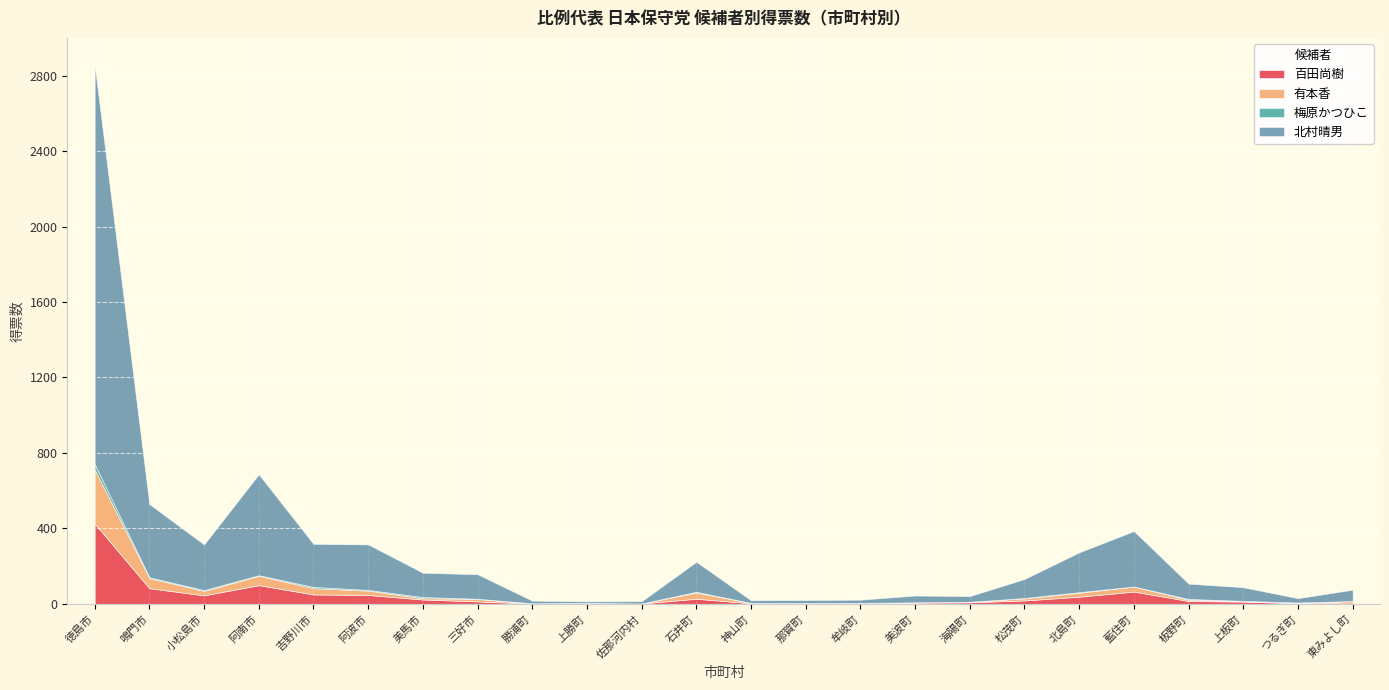

Reading left to right, extract all data points from this chart.

百田尚樹: 徳島市=426.0	鳴門市=83.0	小松島市=45.0	阿南市=99.0	吉野川市=50.0	阿波市=47.0	美馬市=23.0	三好市=13.0	勝浦町=1.0	上勝町=2.0	佐那河内村=2.0	石井町=27.0	神山町=3.0	那賀町=3.0	牟岐町=4.0	美波町=6.0	海陽町=8.0	松茂町=18.0	北島町=38.0	藍住町=65.0	板野町=15.0	上板町=12.0	つるぎ町=3.0	東みよし町=7.0
有本香: 徳島市=287.0	鳴門市=54.0	小松島市=23.0	阿南市=49.9	吉野川市=33.0	阿波市=23.0	美馬市=7.0	三好市=13.0	勝浦町=2.0	上勝町=3.0	佐那河内村=0.0	石井町=33.0	神山町=2.0	那賀町=1.0	牟岐町=1.0	美波町=2.0	海陽町=3.0	松茂町=11.0	北島町=21.0	藍住町=27.0	板野町=7.0	上板町=2.0	つるぎ町=3.0	東みよし町=8.0
梅原かつひこ: 徳島市=29.0	鳴門市=4.0	小松島市=5.0	阿南市=3.0	吉野川市=7.0	阿波市=4.0	美馬市=6.0	三好市=1.0	勝浦町=0.0	上勝町=0.0	佐那河内村=0.0	石井町=4.0	神山町=0.0	那賀町=1.0	牟岐町=0.0	美波町=0.0	海陽町=0.0	松茂町=2.0	北島町=3.0	藍住町=0.0	板野町=4.0	上板町=2.0	つるぎ町=1.0	東みよし町=0.0
北村晴男: 徳島市=2116.0	鳴門市=388.0	小松島市=242.0	阿南市=535.0	吉野川市=228.0	阿波市=241.0	美馬市=129.0	三好市=130.0	勝浦町=14.0	上勝町=8.0	佐那河内村=12.0	石井町=159.0	神山町=14.0	那賀町=15.0	牟岐町=17.0	美波町=36.0	海陽町=30.0	松茂町=101.0	北島町=211.0	藍住町=294.0	板野町=81.0	上板町=72.0	つるぎ町=23.0	東みよし町=60.0